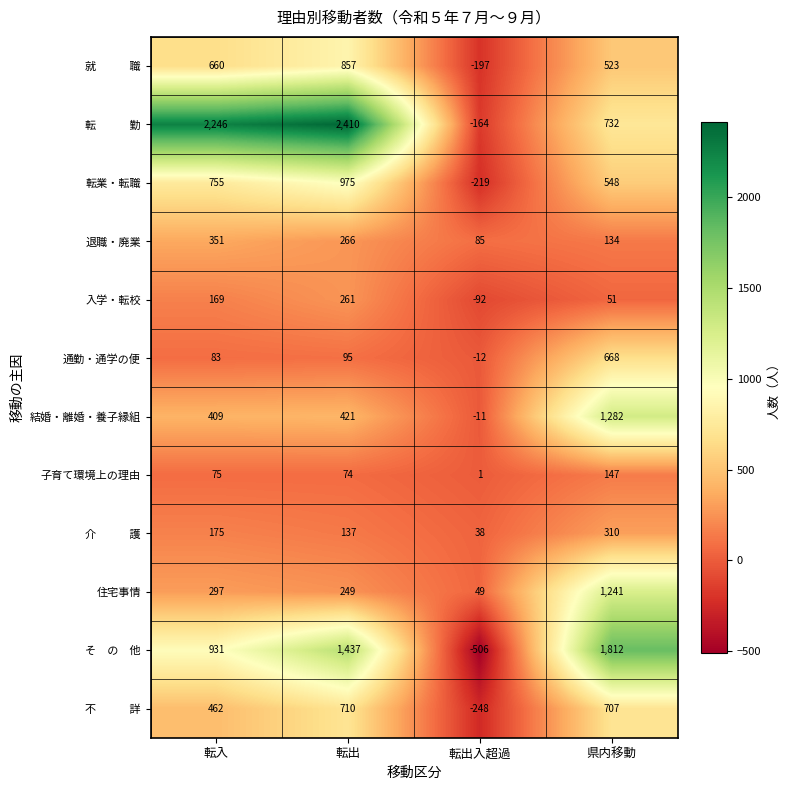

What is the difference between the highest and lowest values at 転入?

2171